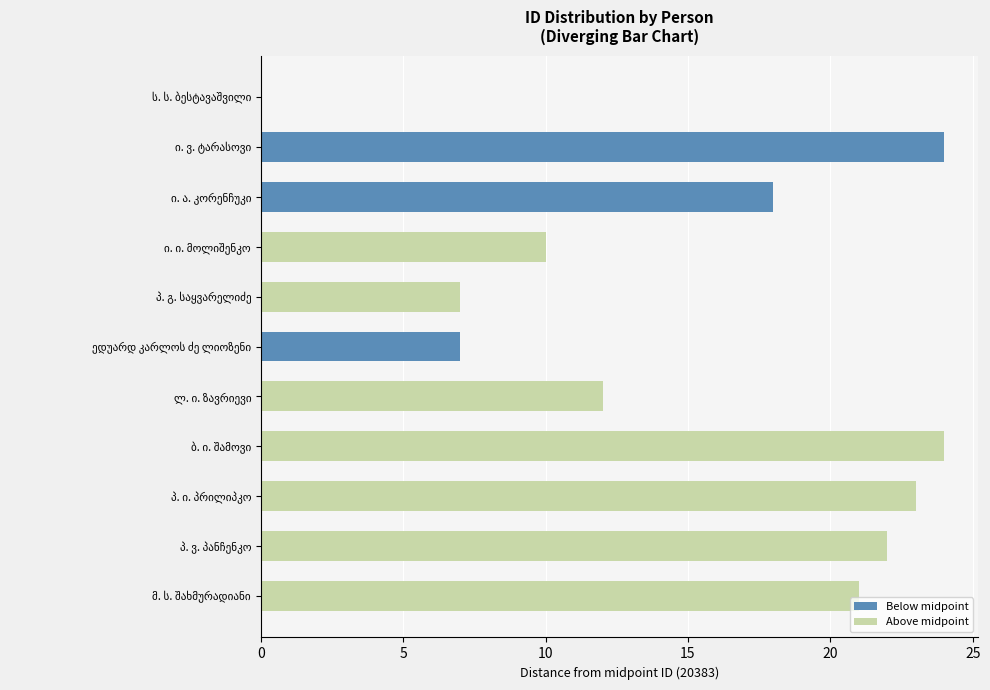

How many categories are shown in the chart?

11